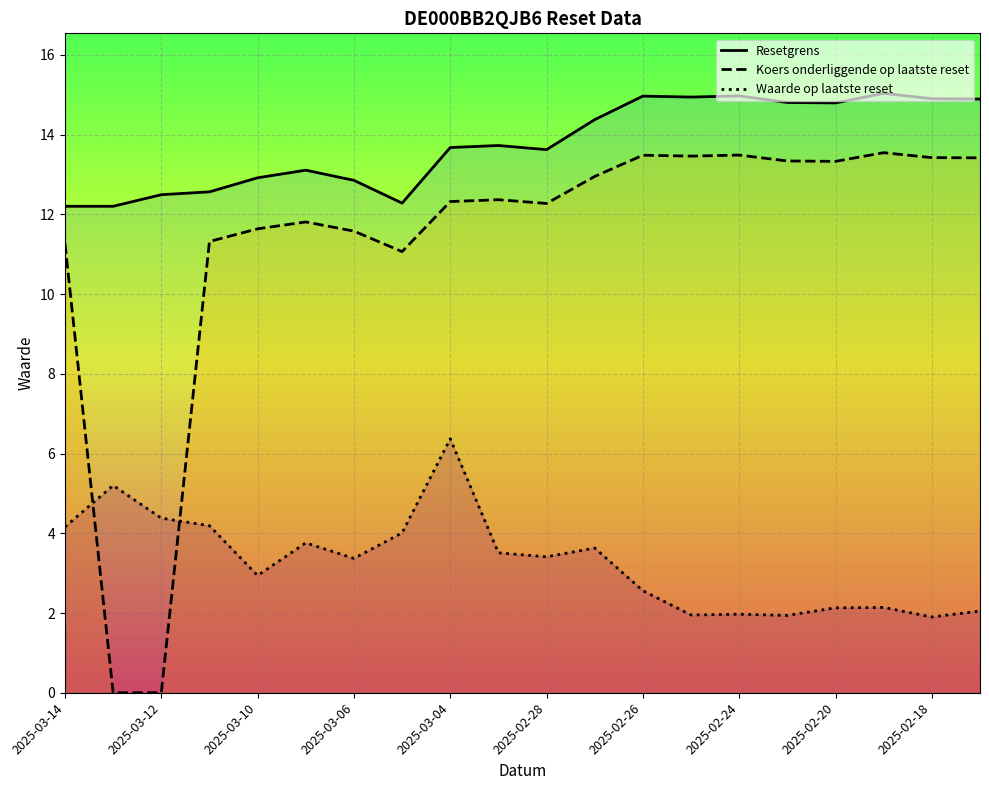

At which label does Waarde op laatste reset first exceed 3?

2025-03-14